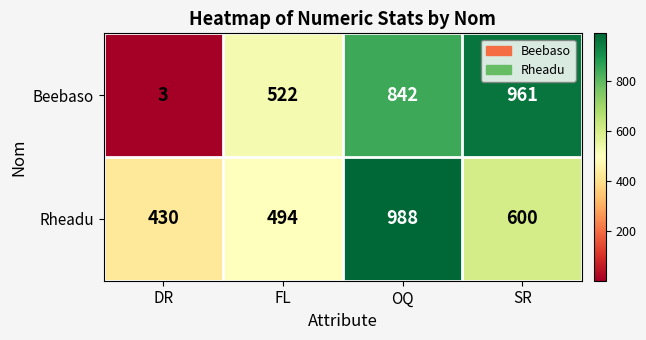

Which label corresponds to the largest value in the chart?

OQ